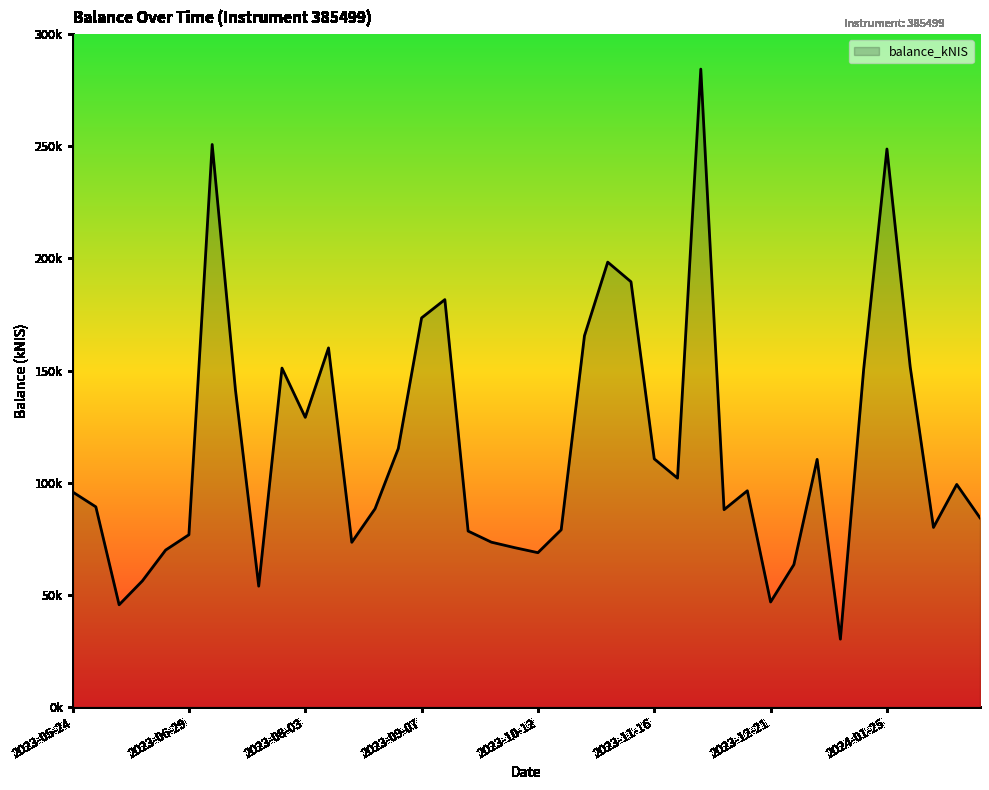

Does the chart have visible grid lines?

No